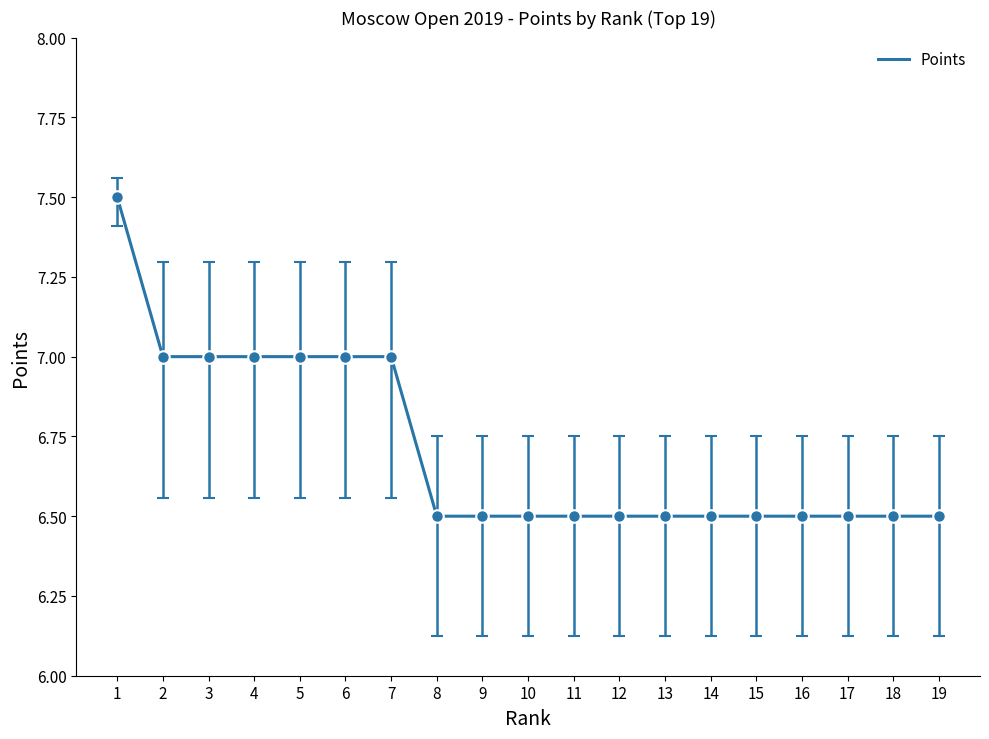

The value at 13 is 11.6. True or false?

False